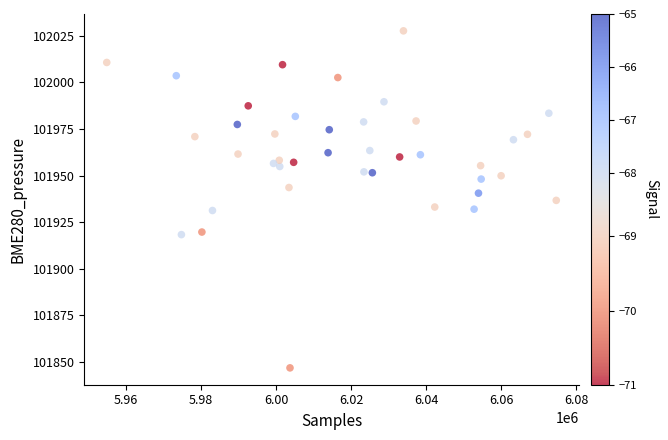

What is the range of X values (max minus min)?

119787.2